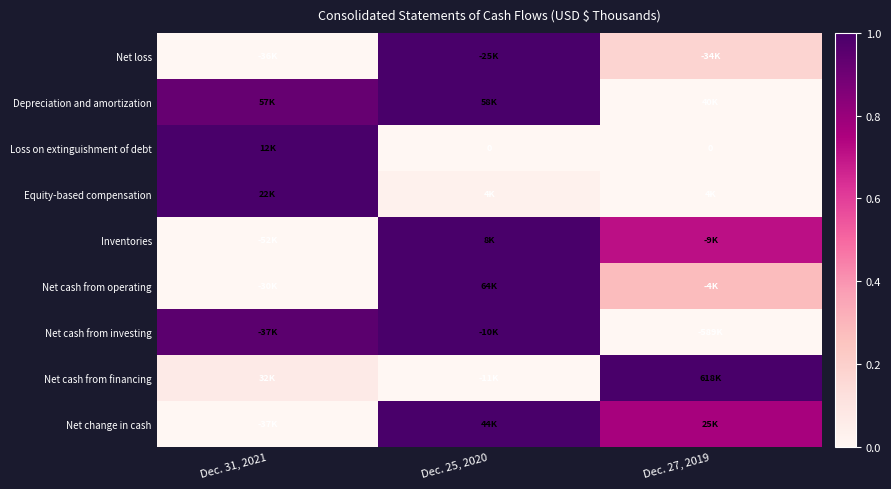

At how many categories does at least one series exceed 0?

3